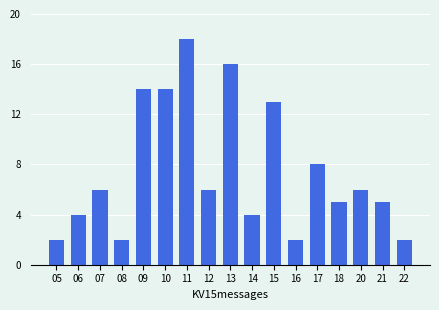

What value does the data have at 06?

4